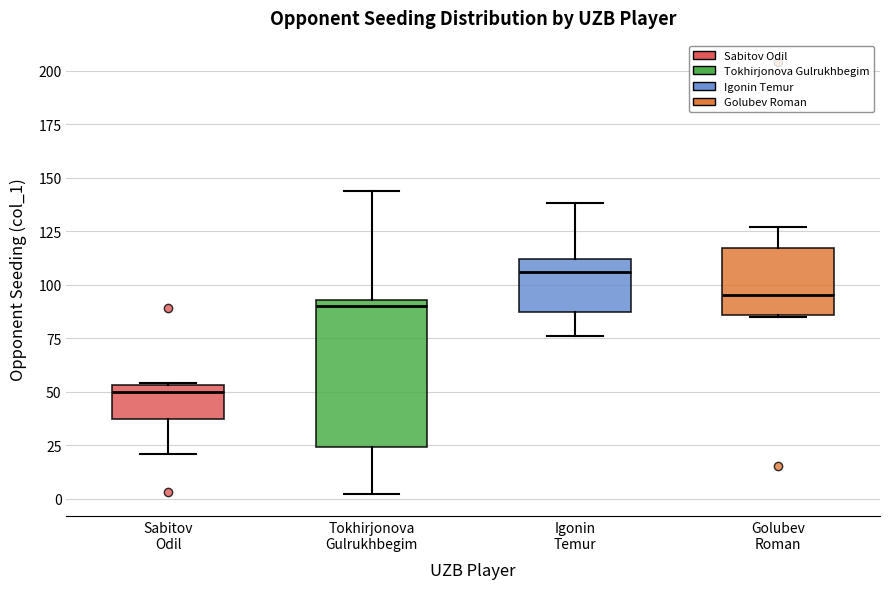

Reading left to right, read every box against the y-axis: the position of its median line, the range the box covers, and the ends of its whiskers. The values are not printed on the chart, so give them approximately, as read against the axis.

Sabitov Odil: median 50, box 35 to 55, whiskers 20 to 55
Tokhirjonova Gulrukhbegim: median 90, box 25 to 95, whiskers 0 to 145
Igonin Temur: median 105, box 85 to 110, whiskers 75 to 140
Golubev Roman: median 95, box 85 to 115, whiskers 85 to 125